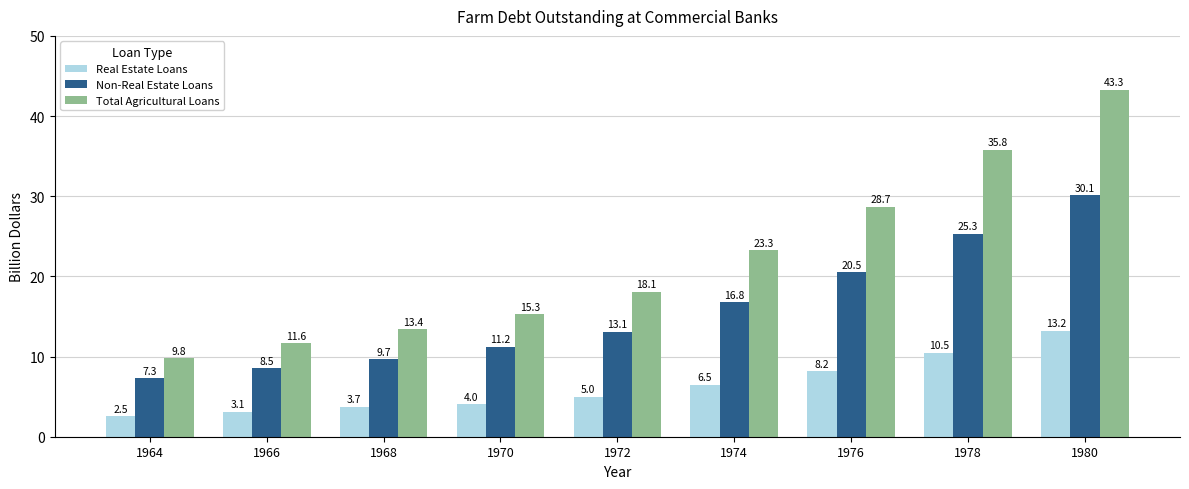

Read the Non-Real Estate Loans value at 1968.

9.7